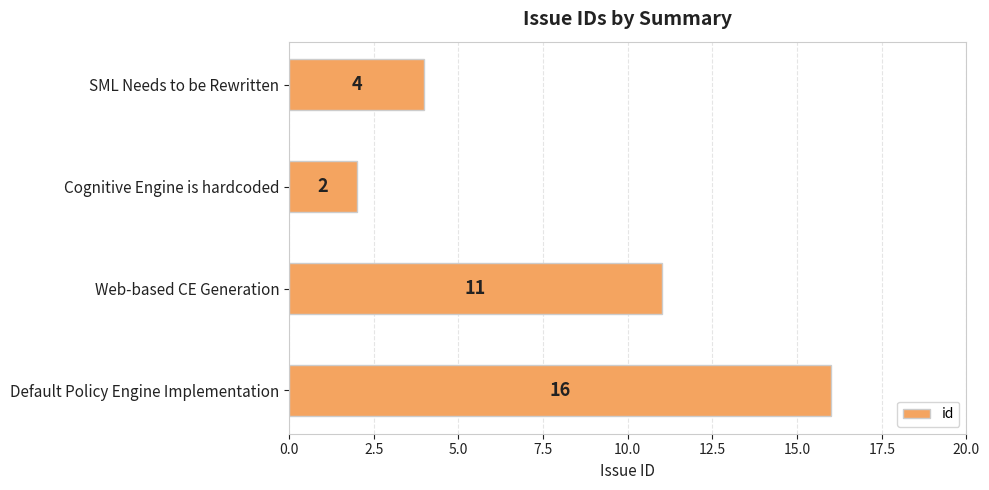

What is the label of the 1st bar from the bottom?

Default Policy Engine Implementation